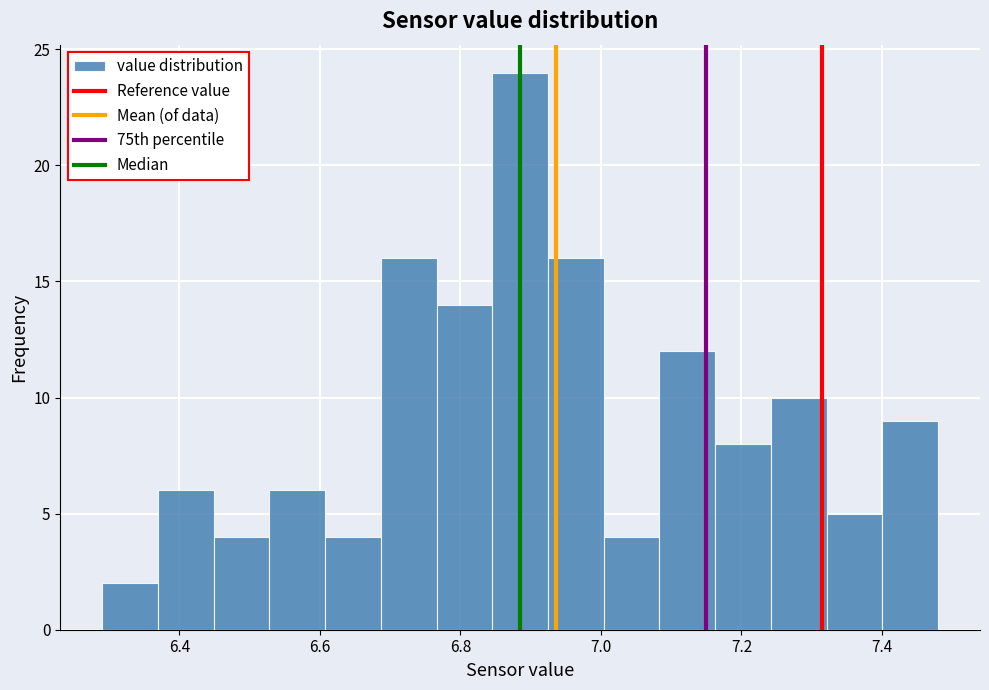

Around what value on the x-axis is the tallest bar? Give the approximate position of its centre, as read against the axis.

6.88